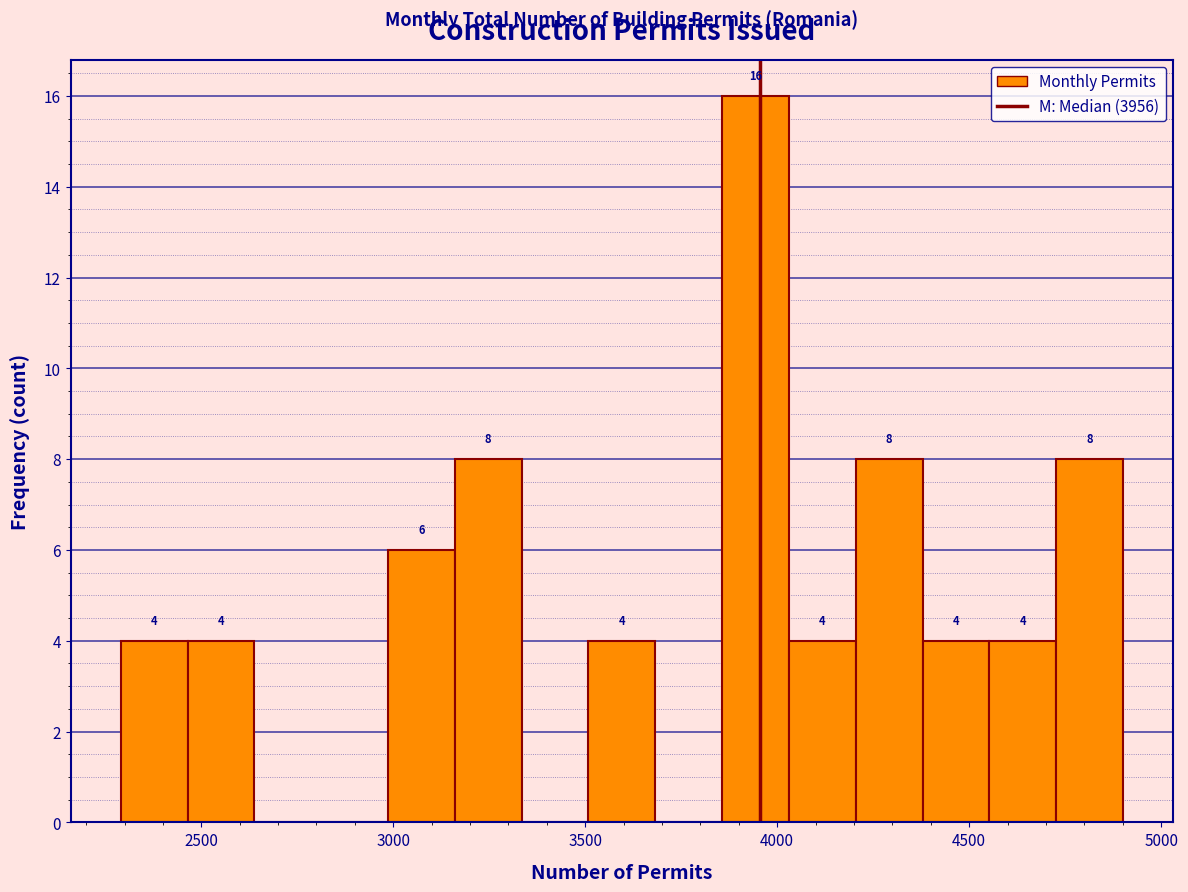

Read against the x-axis, roughly where is the centre of the tallest bar?

3950